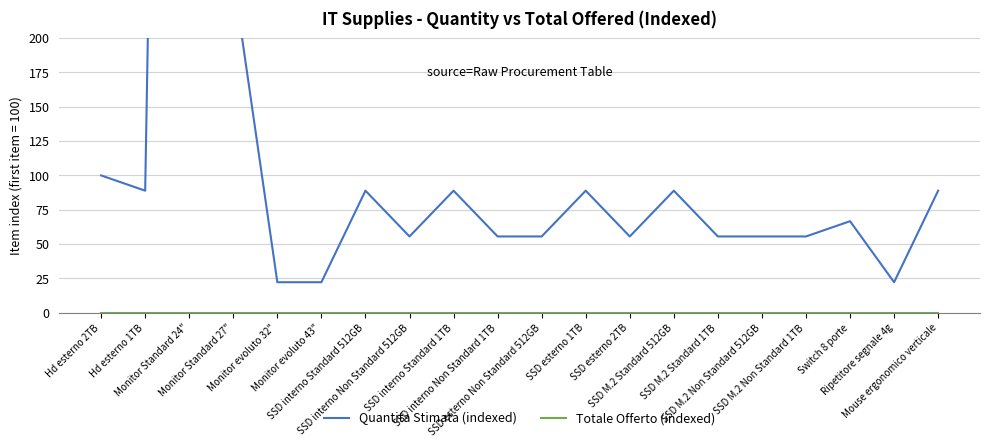

How many lines are shown in the chart?

2